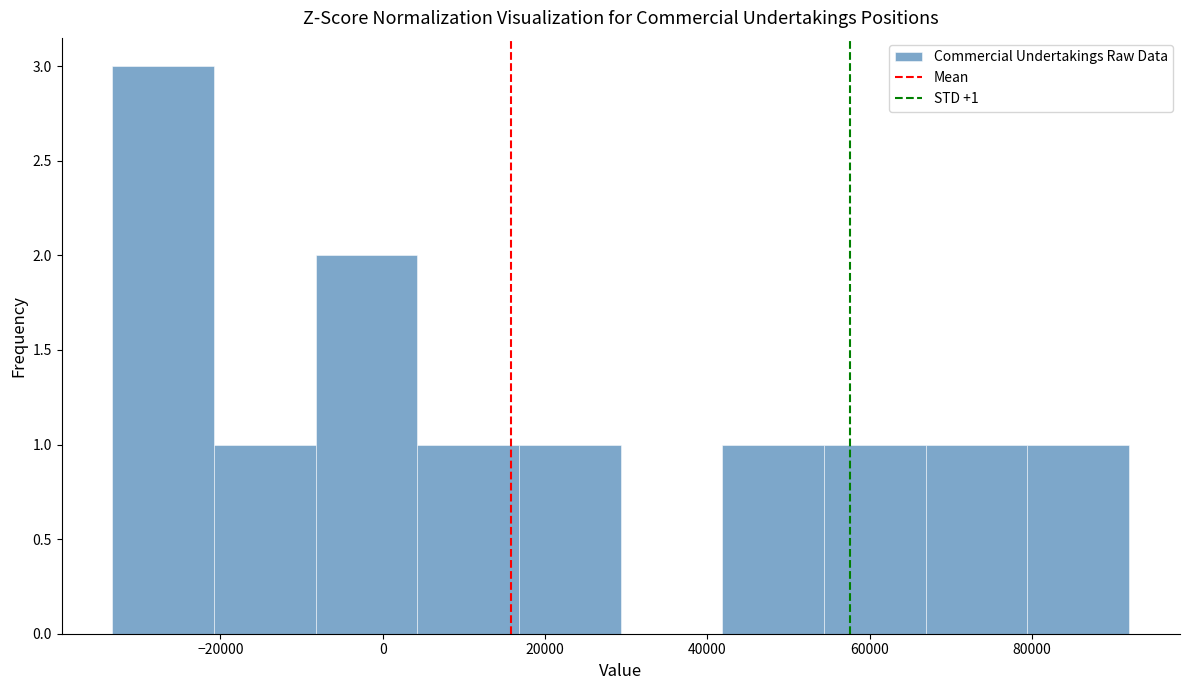

Over which range of the x-axis is the bar tallest?

-34000 to -20000